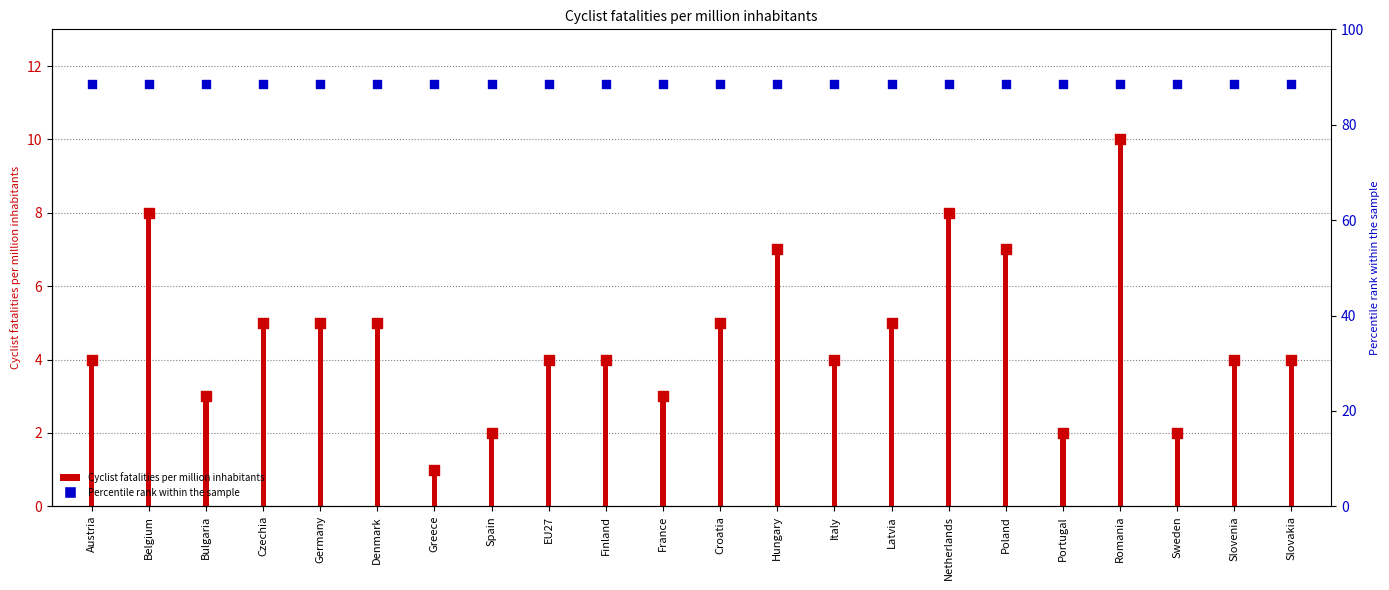

Which series contains the highest Y value?

Percentile rank within the sample